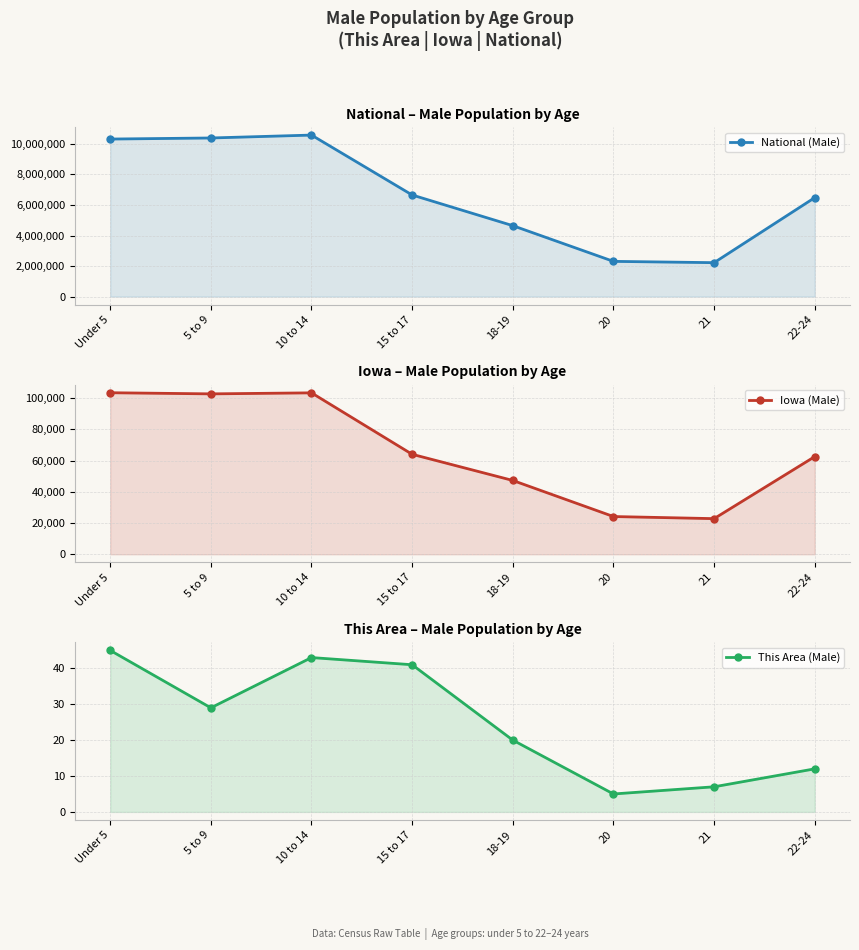

True or false: This Area (Male) and National (Male) cross at least once.

False